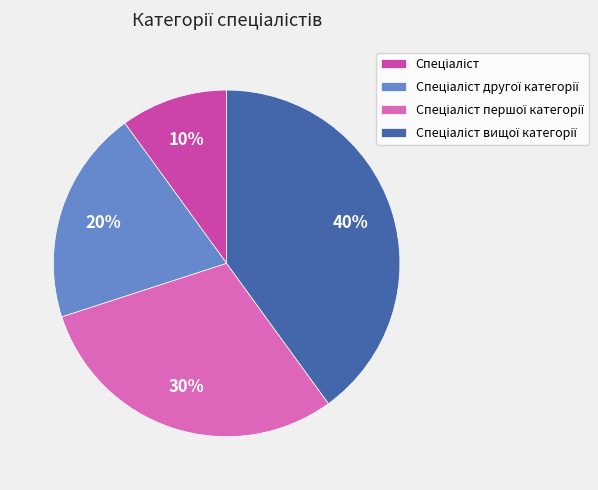

Is there a majority slice in this chart?

No